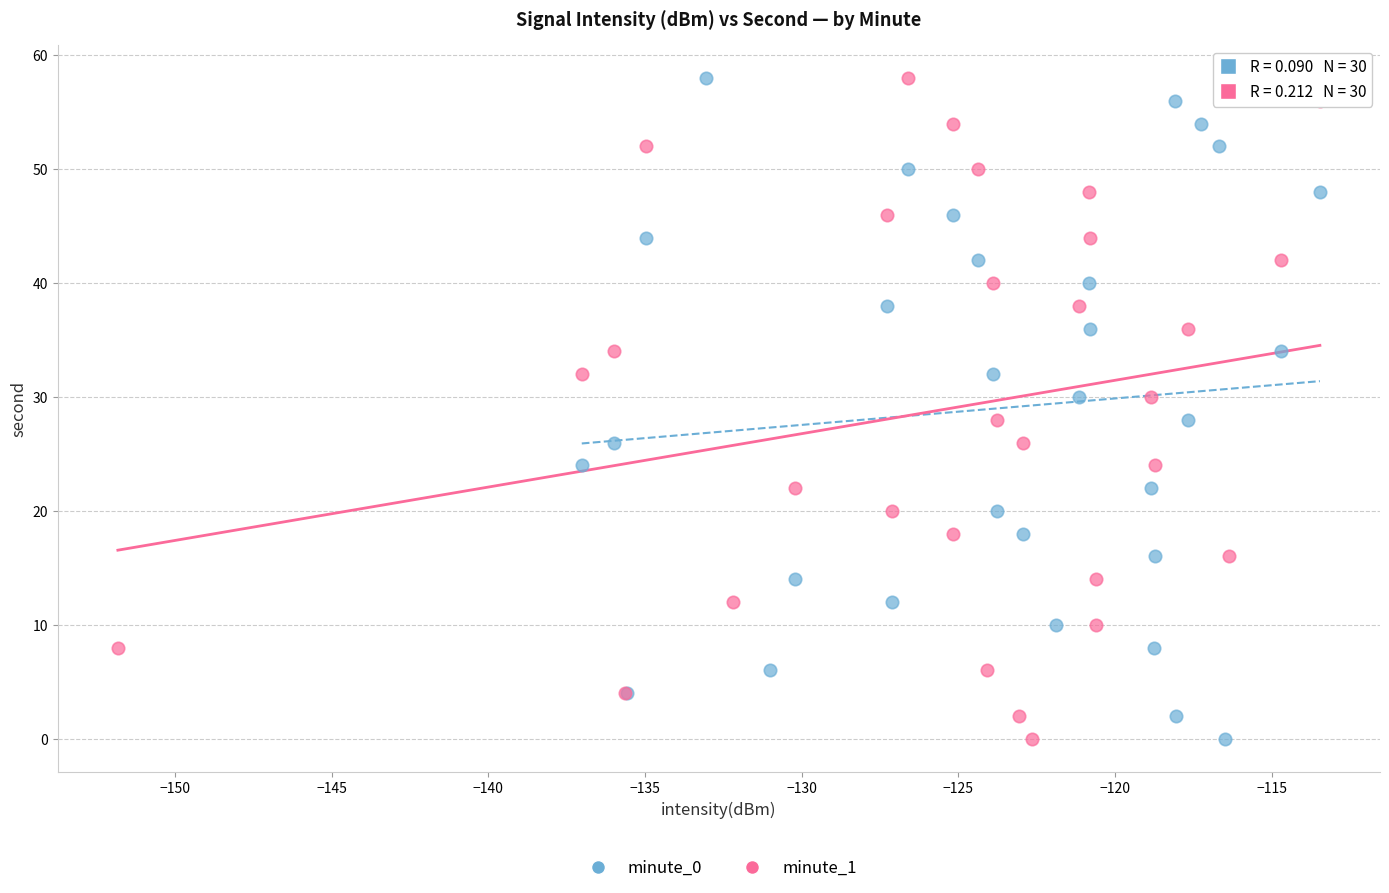

What are all the series names shown in the legend?

minute_0, minute_1